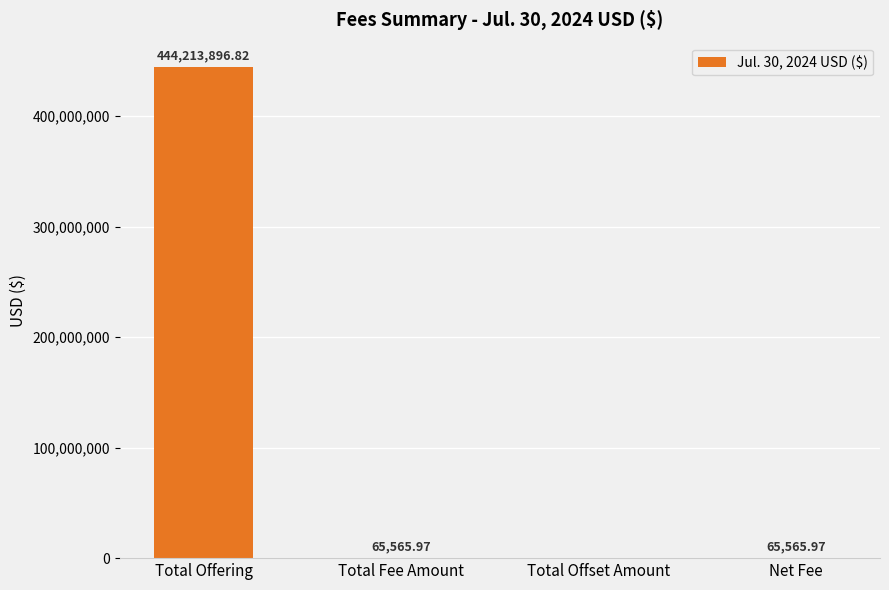

What is the sum of the values at Total Offset Amount and Total Offering?

444213896.8